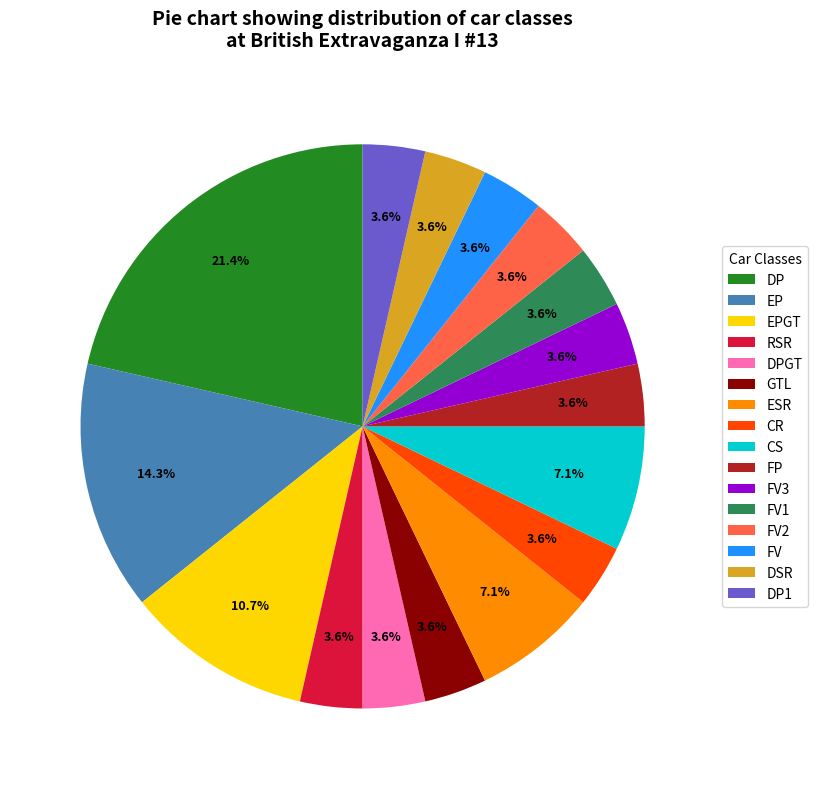

To the nearest percent, what percentage of the pie is DP?

21%